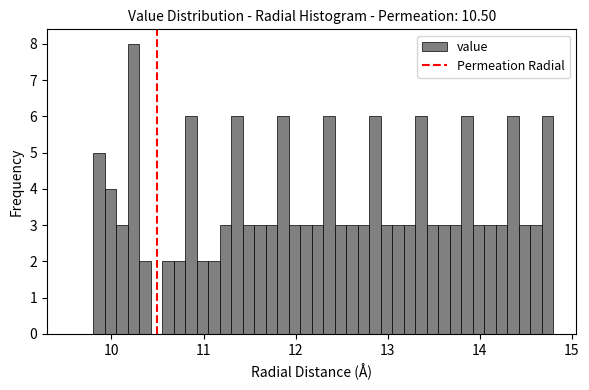

Read against the x-axis, roughly where is the centre of the tallest bar?

10.2